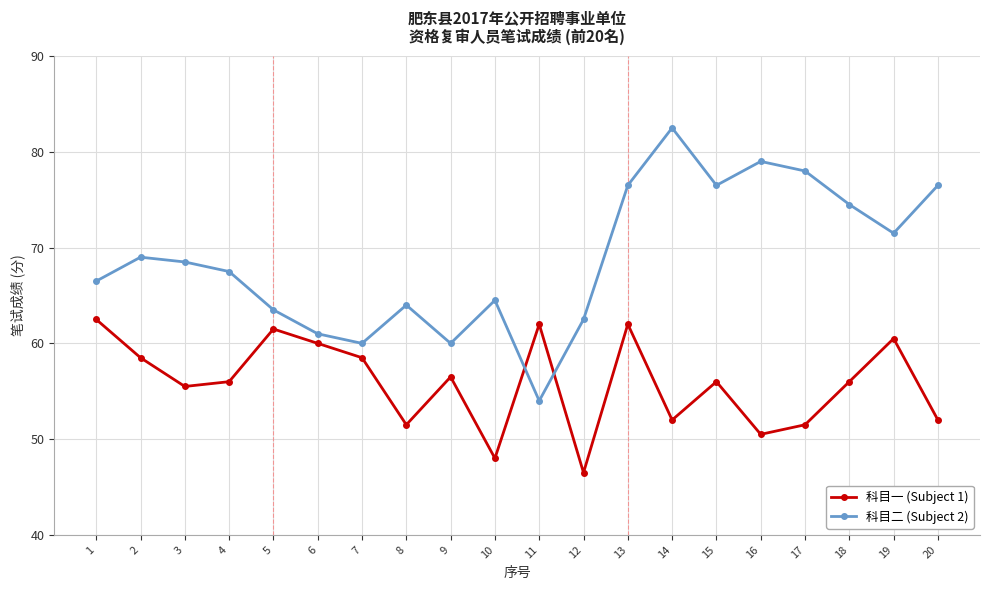

Reading left to right, extract all data points from this chart.

科目一 (Subject 1): 1=62.5	2=58.5	3=55.5	4=56.0	5=61.5	6=60.0	7=58.5	8=51.5	9=56.5	10=48.0	11=62.0	12=46.5	13=62.0	14=52.0	15=56.0	16=50.5	17=51.5	18=56.0	19=60.5	20=52.0
科目二 (Subject 2): 1=66.5	2=69.0	3=68.5	4=67.5	5=63.5	6=61.0	7=60.0	8=64.0	9=60.0	10=64.5	11=54.0	12=62.5	13=76.5	14=82.5	15=76.5	16=79.0	17=78.0	18=74.5	19=71.5	20=76.5